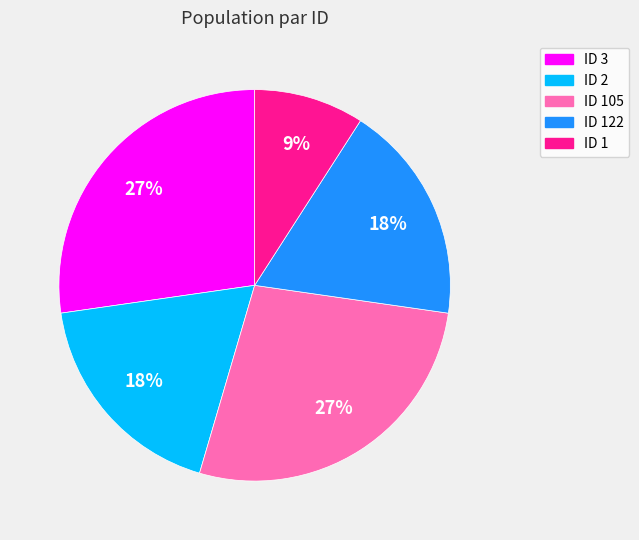

Is there a majority slice in this chart?

No